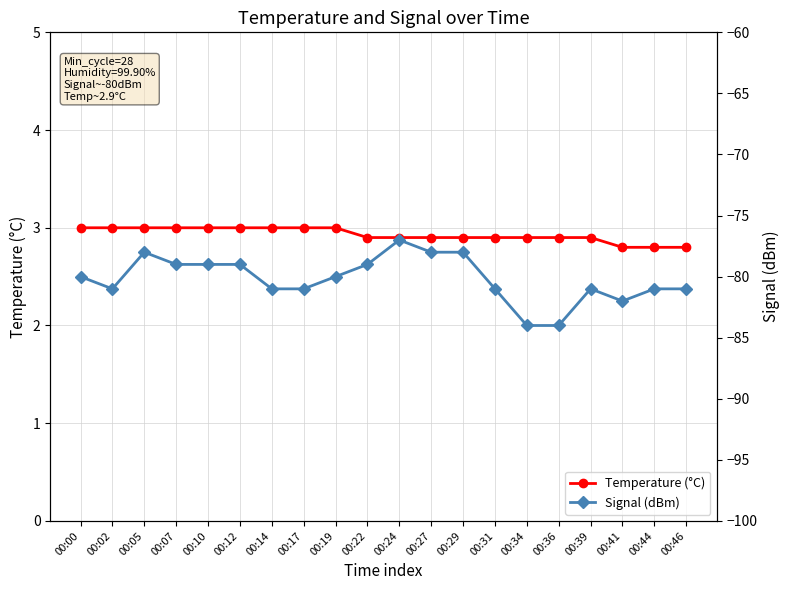

What are all the series names shown in the legend?

Temperature (°C), Signal (dBm)